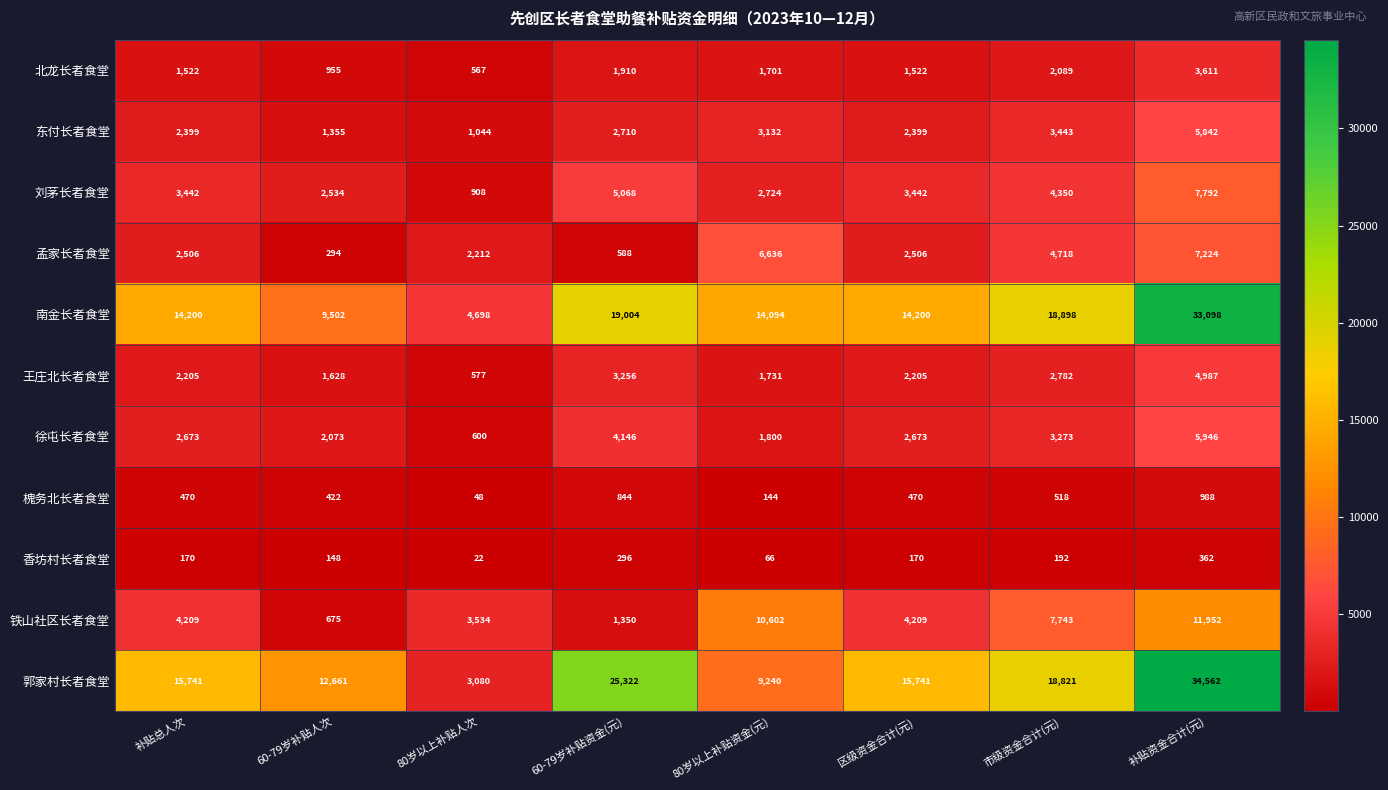

True or false: 铁山社区长者食堂 has a value of 7743 at 市级资金合计(元).

True